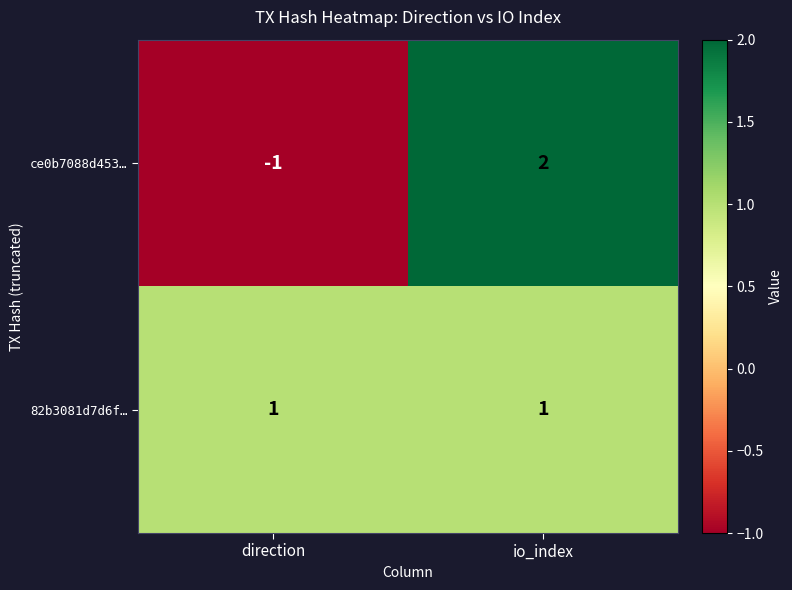

The value of ce0b7088d453… at direction is -2. True or false?

False